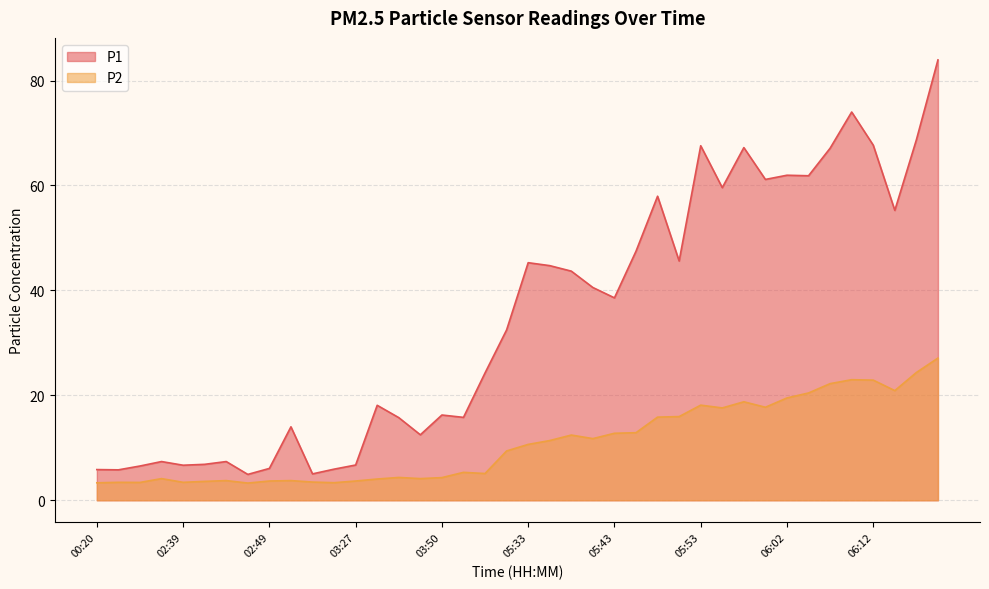

Rank the categories by P2 value from lowest to highest.

02:47, 00:20, 02:56, 02:17, 00:27, 02:39, 02:54, 02:42, 02:49, 03:27, 02:44, 02:52, 03:42, 02:37, 03:47, 03:50, 03:45, 04:19, 03:59, 05:30, 05:33, 05:35, 05:40, 05:38, 05:43, 05:45, 05:48, 05:50, 05:55, 06:00, 05:53, 05:57, 06:02, 06:05, 06:15, 06:07, 06:12, 06:10, 06:17, 06:20